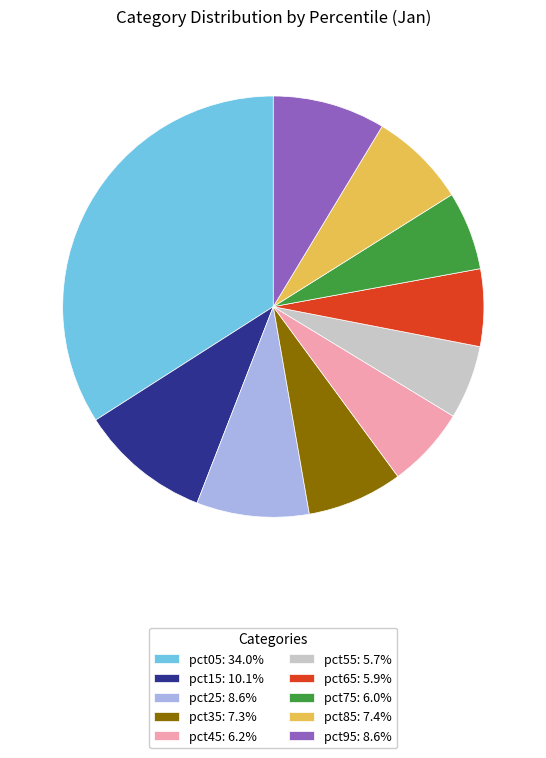

How many segments does this pie chart have?

10